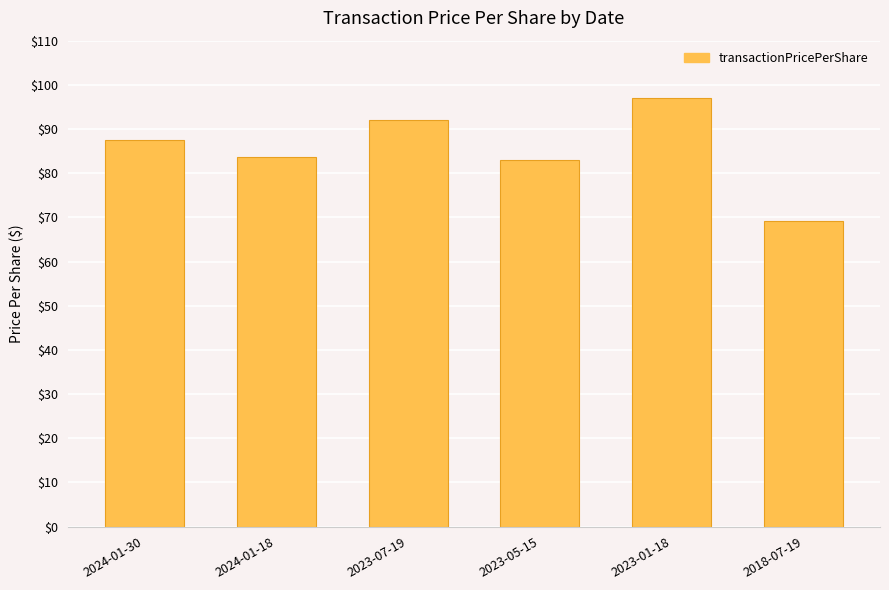

Is it true that the value at 2023-07-19 is 92.0?

True